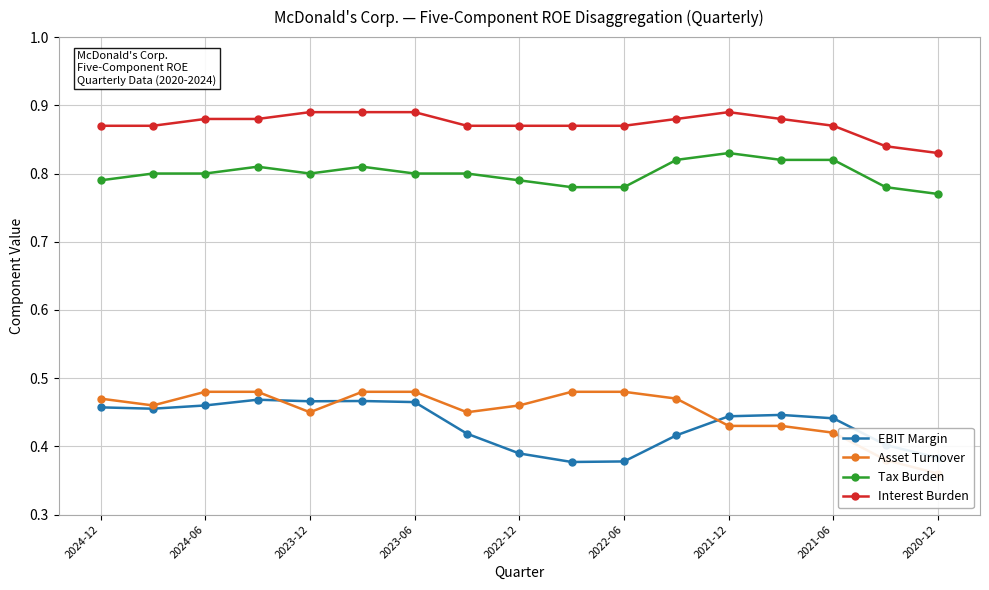

True or false: EBIT Margin and Interest Burden intersect in this chart.

False